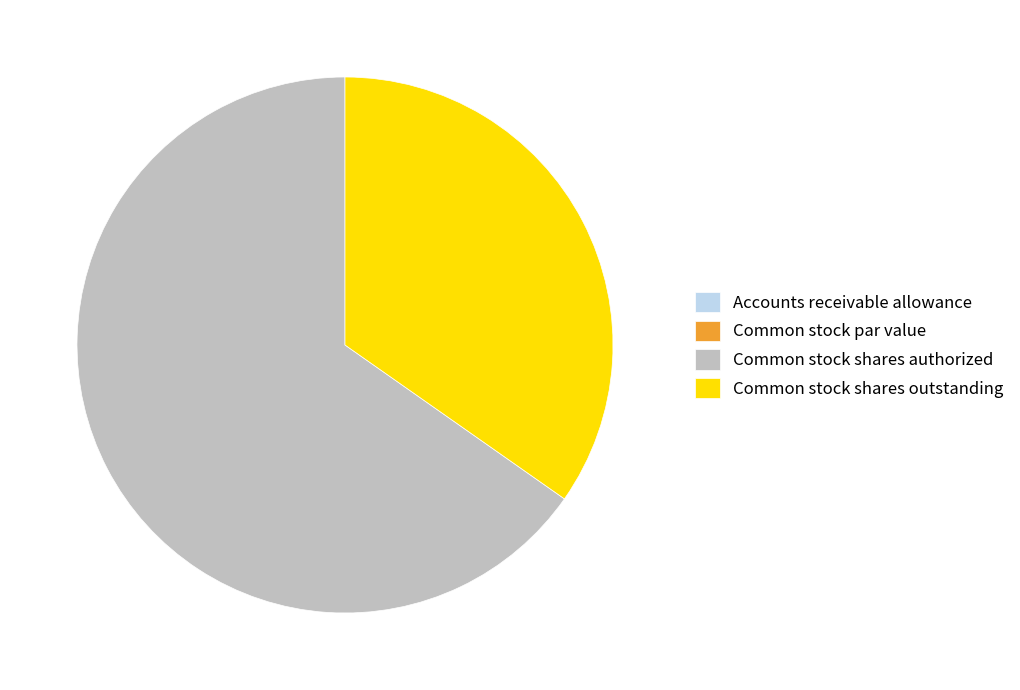

Does Common stock shares outstanding account for over 50% of the chart?

No